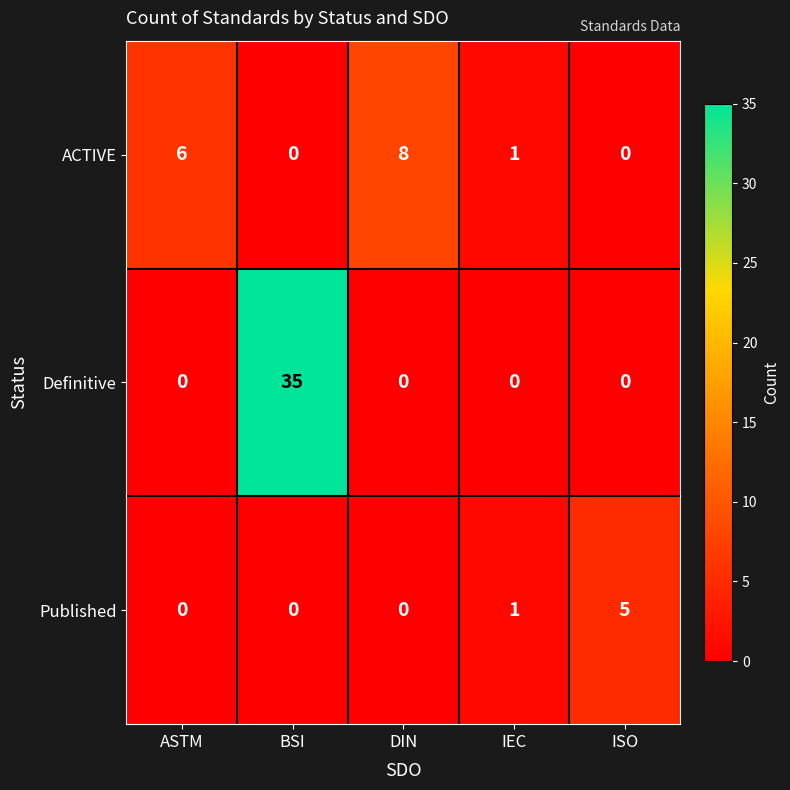

How many values in the ACTIVE series are below 1?

2